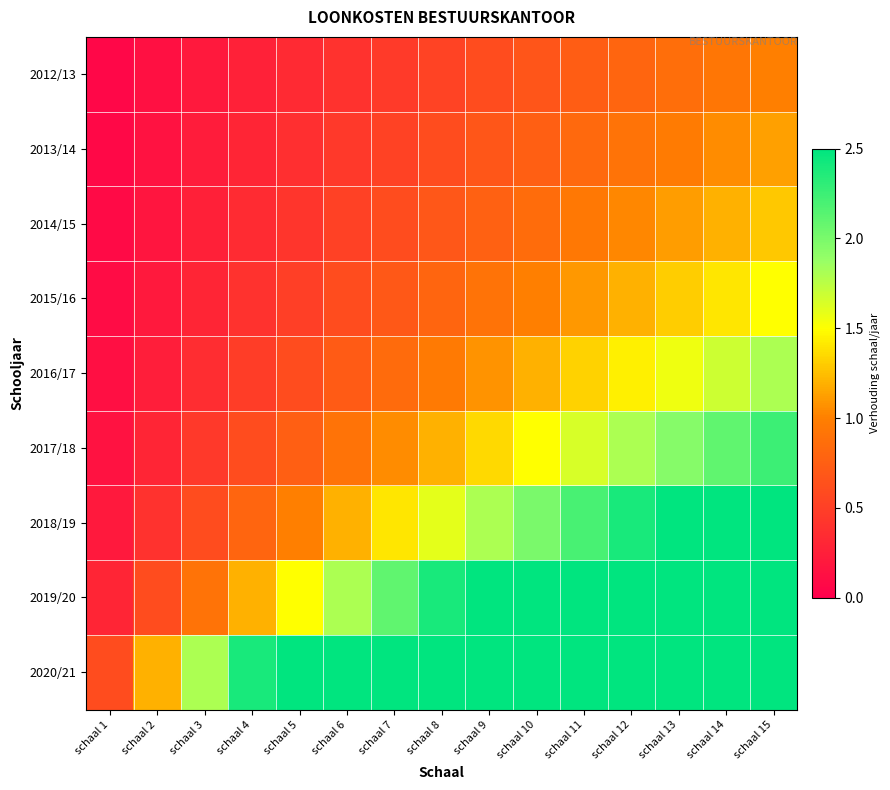

At which category is the sum across all series the highest?

schaal 15